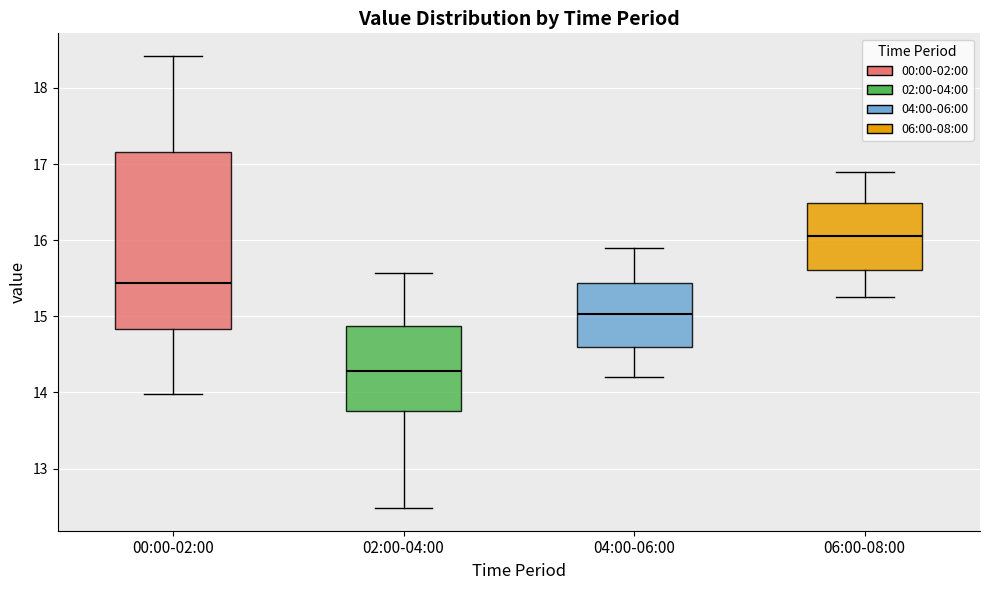

Comparing the boxes themselves (not the whiskers), which one is the tallest?

00:00-02:00